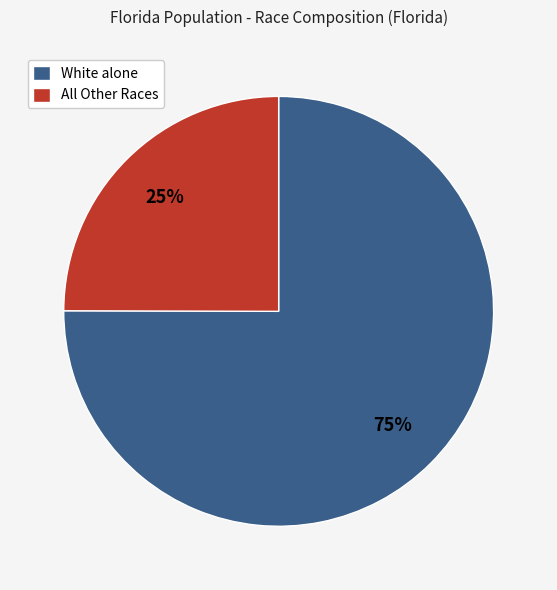

To the nearest percent, what is the difference between the largest and smallest slice percentages?

50%